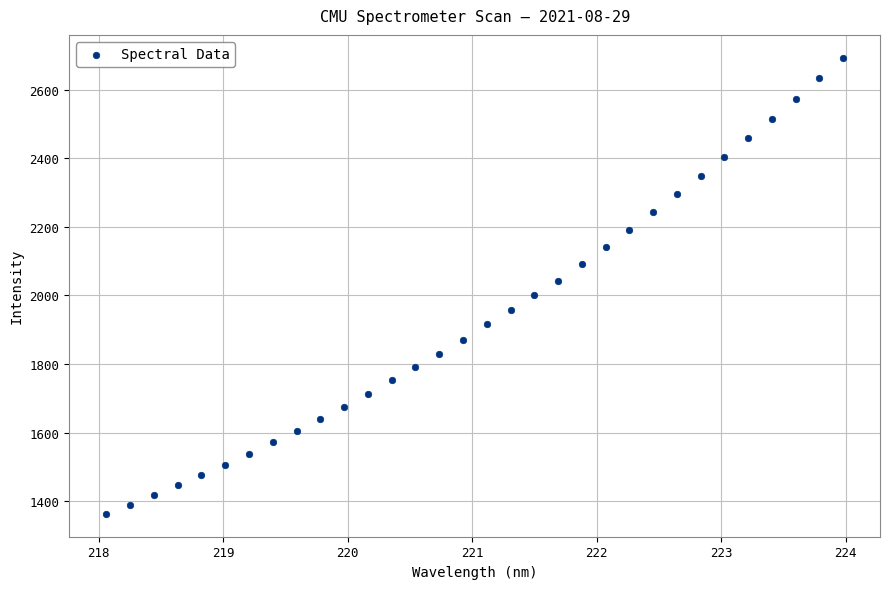

What is the range of Y values (max minus min)?

1329.7